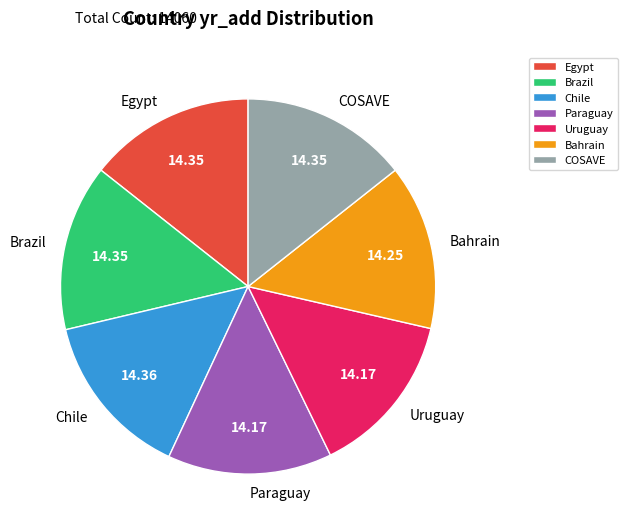

Do Chile and Brazil together represent more than half of the pie?

No